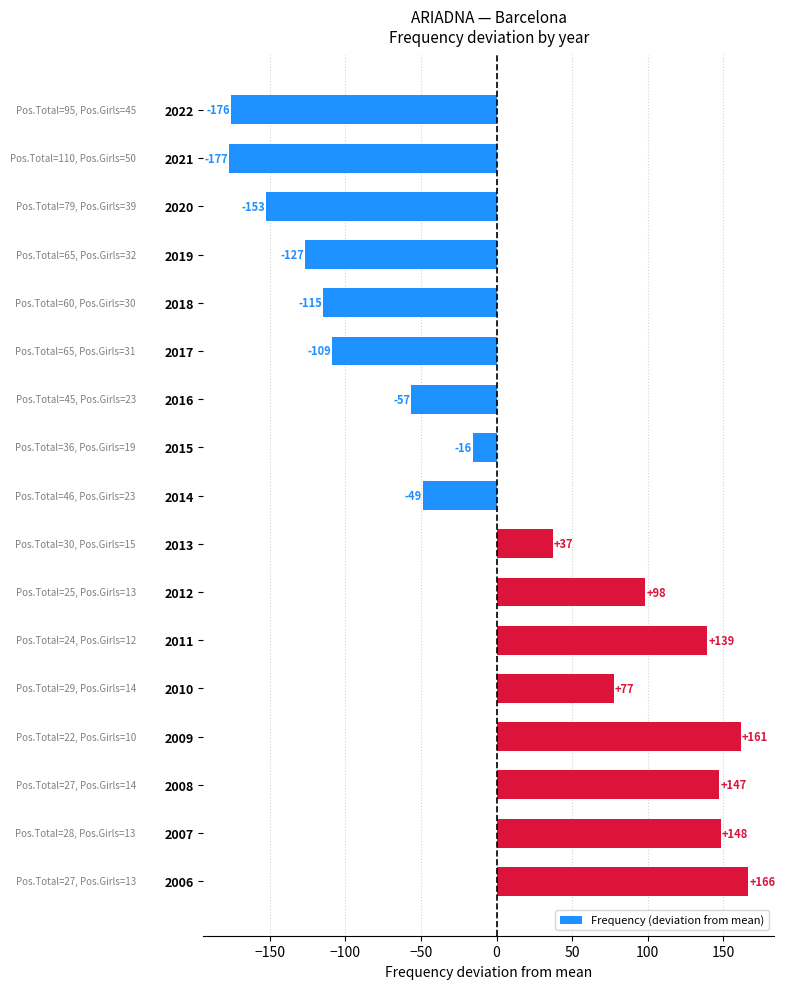

Does the chart contain any negative values?

Yes